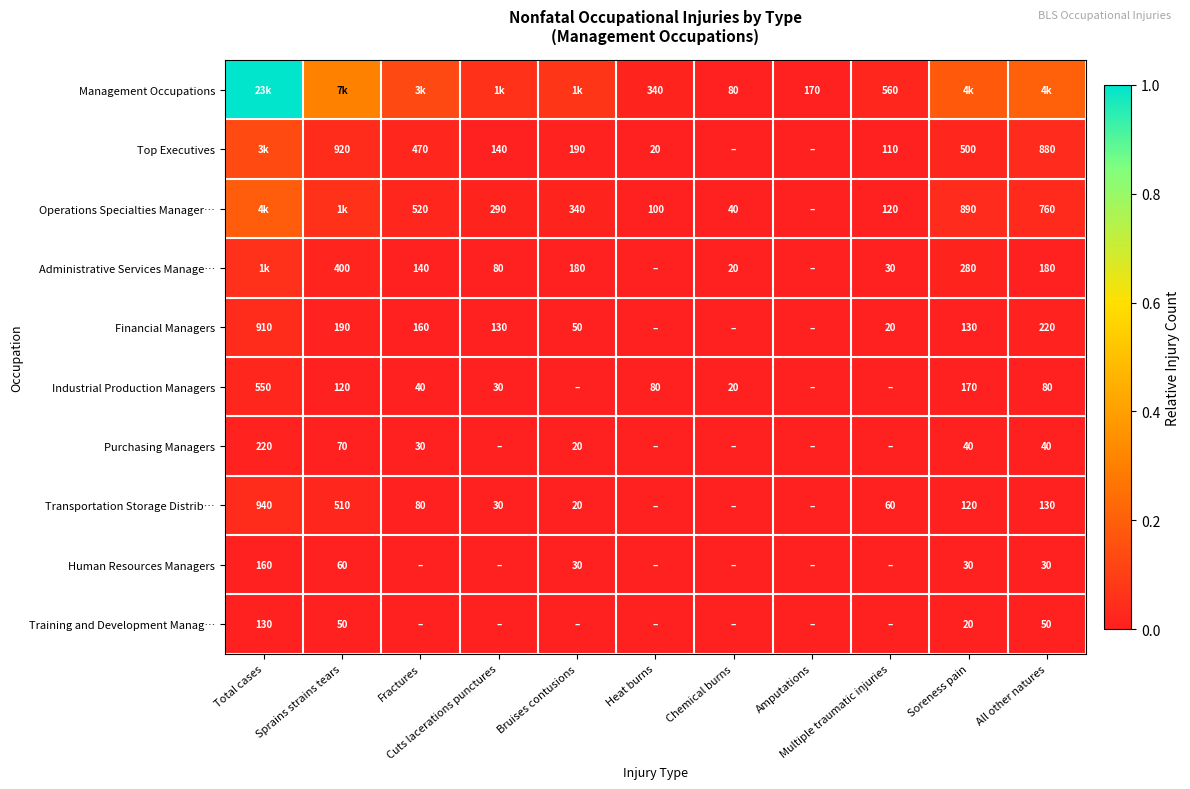

Between Sprains strains tears and Cuts lacerations punctures, which series saw the biggest shift?

Management Occupations